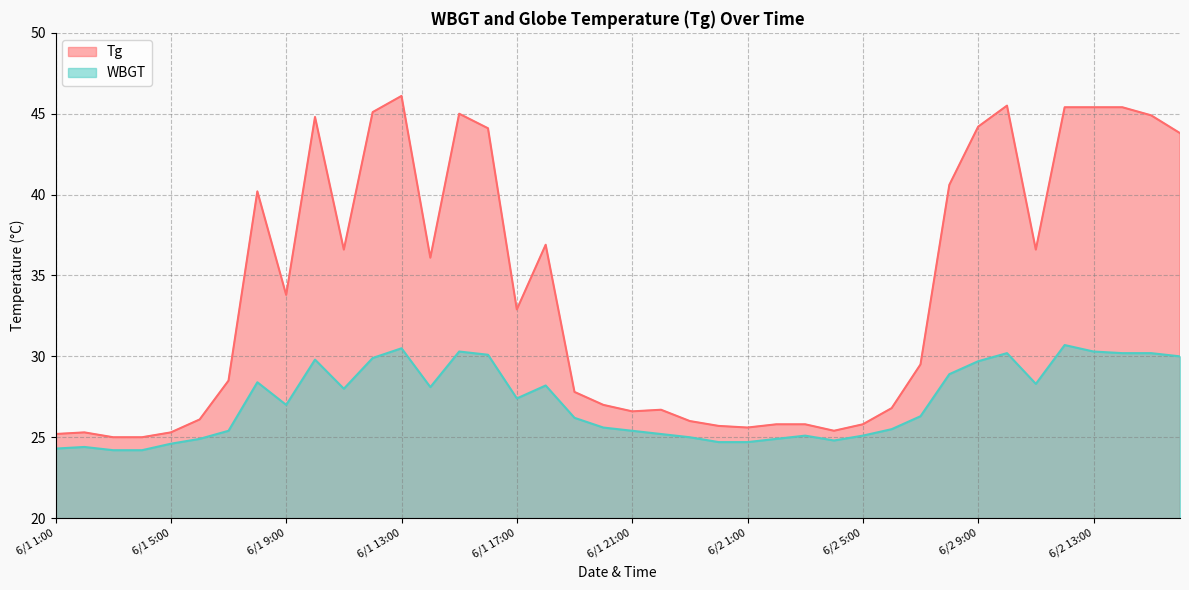

What is the label of the 20th point from the right?

6/1 21:00